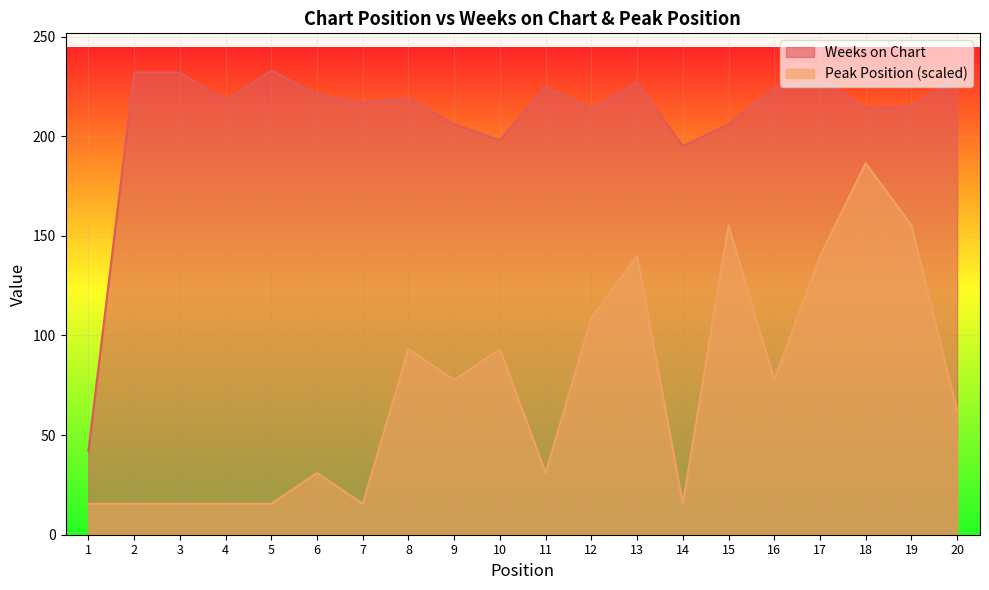

How many lines are shown in the chart?

2